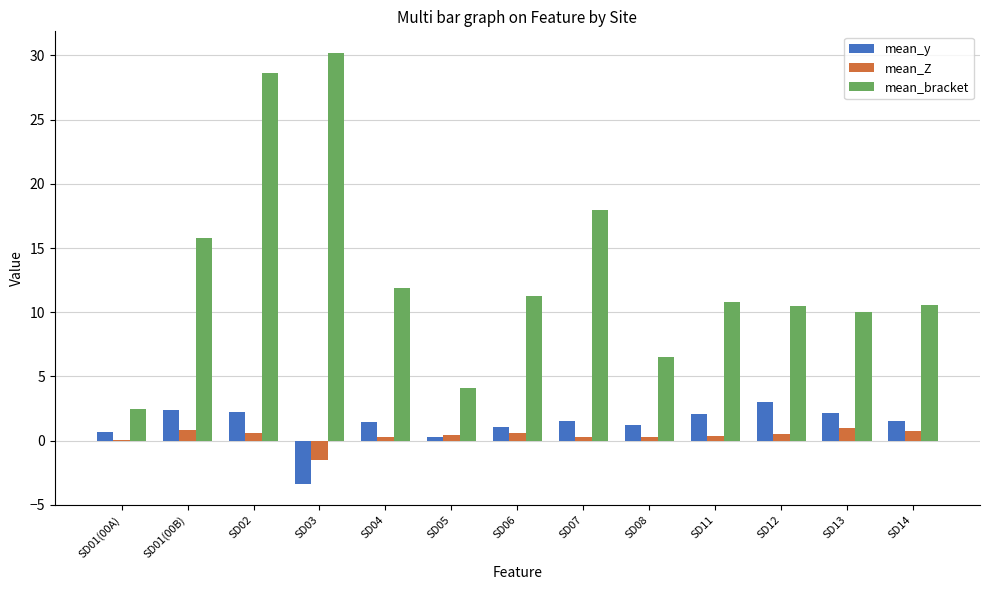

At which category does the chart reach its peak across all series?

SD03